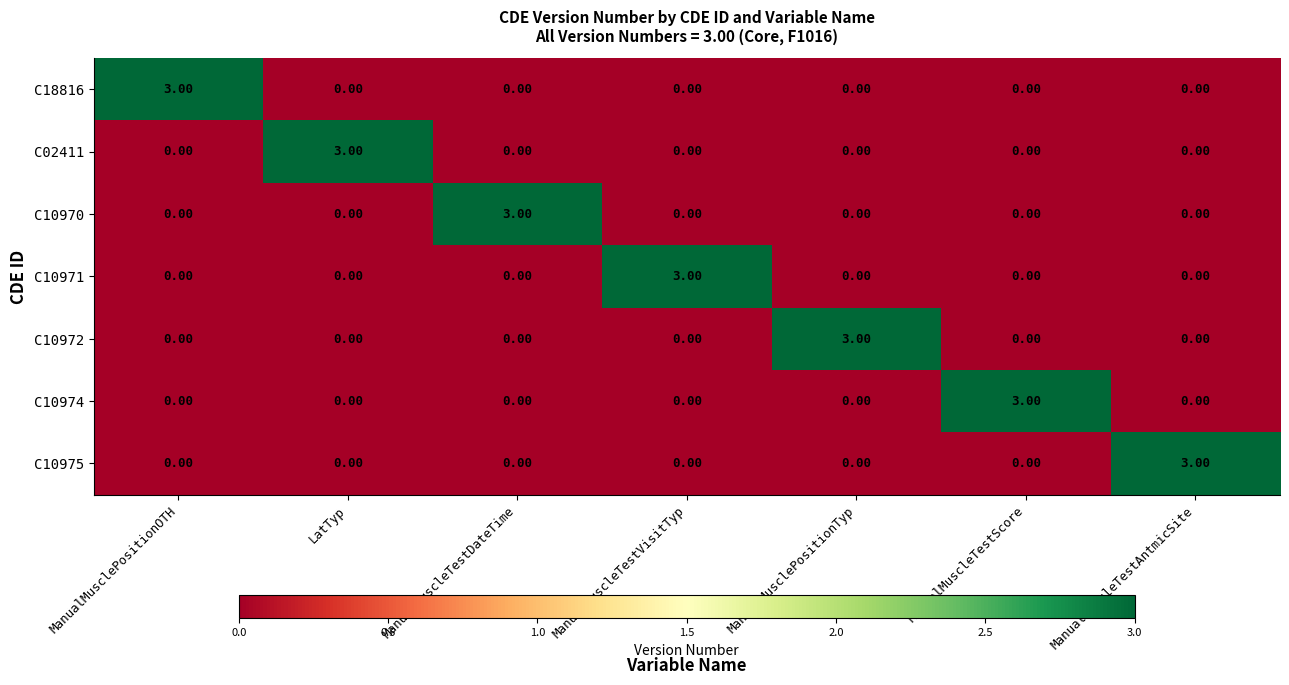

At which label does C10971 reach its peak?

ManualMuscleTestVisitTyp